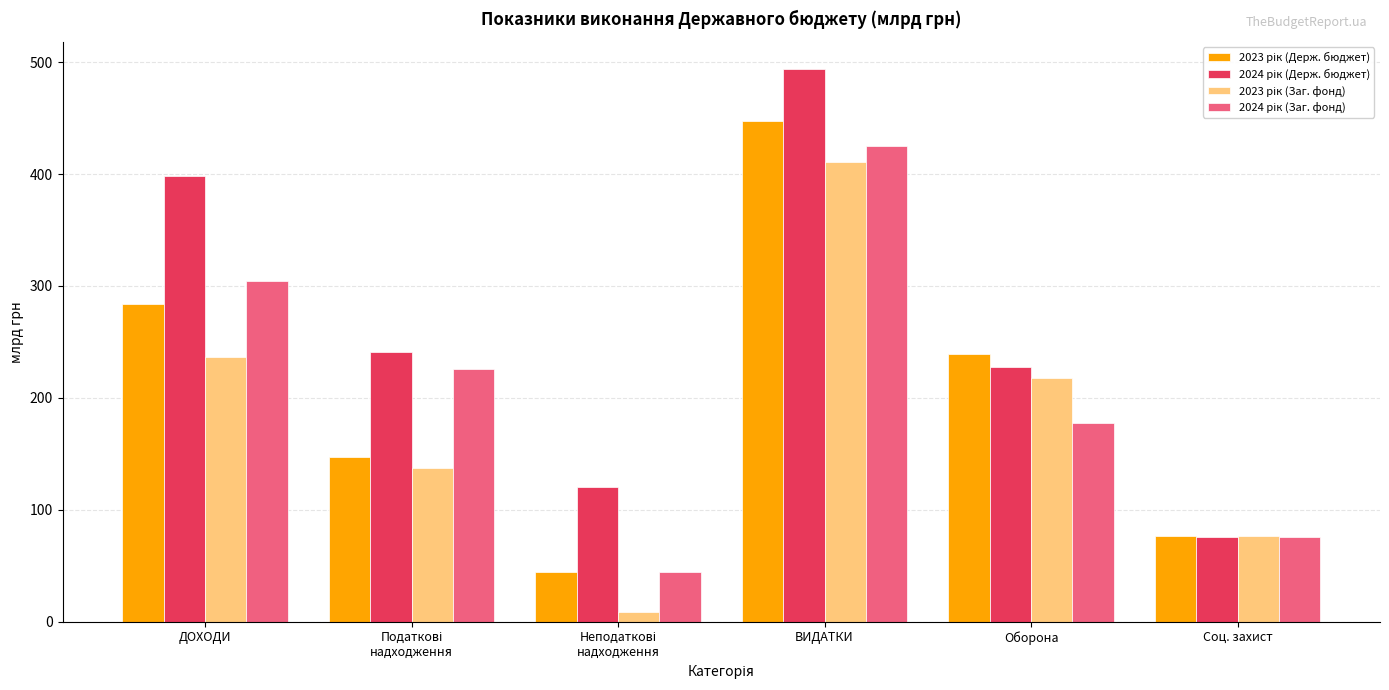

What is the total value across all series at Соц. захист?

304.3